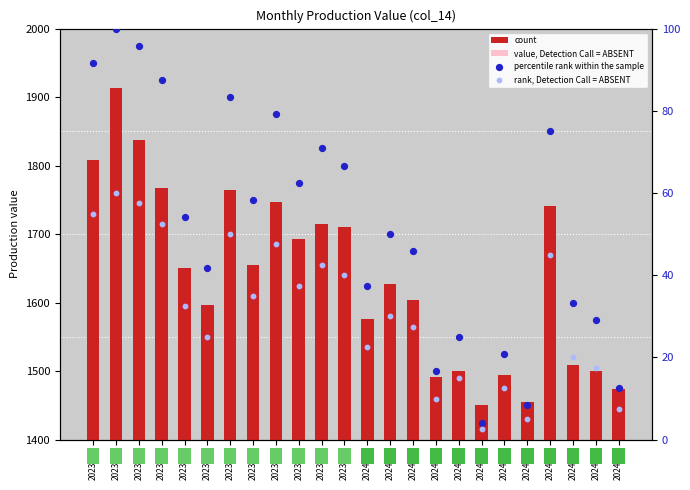

At which category is the sum across all series the highest?

2023-02